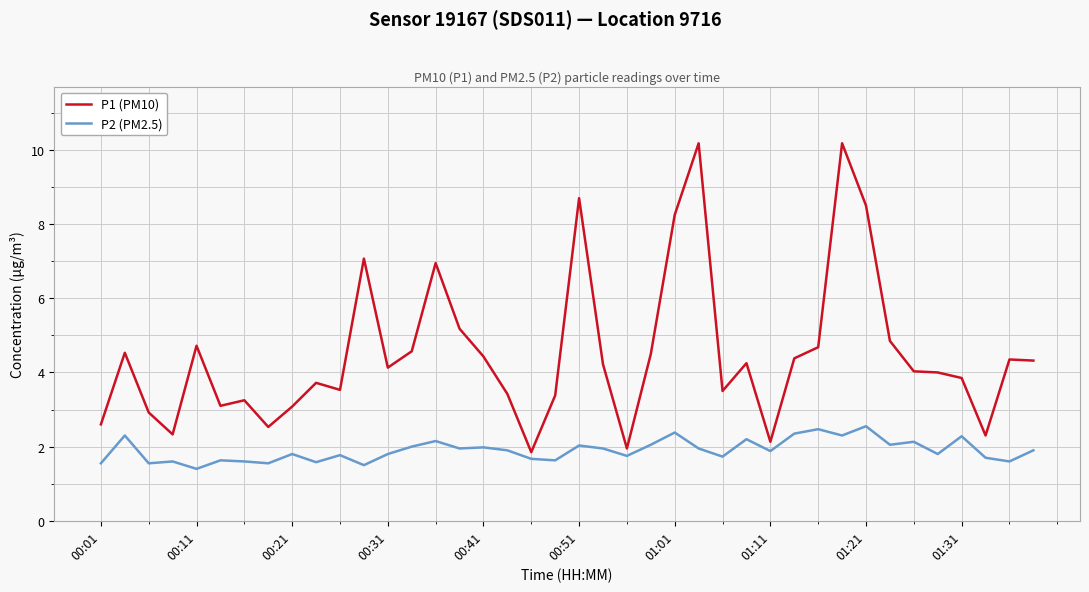

What is the highest value of the P1 (PM10) series?

10.2